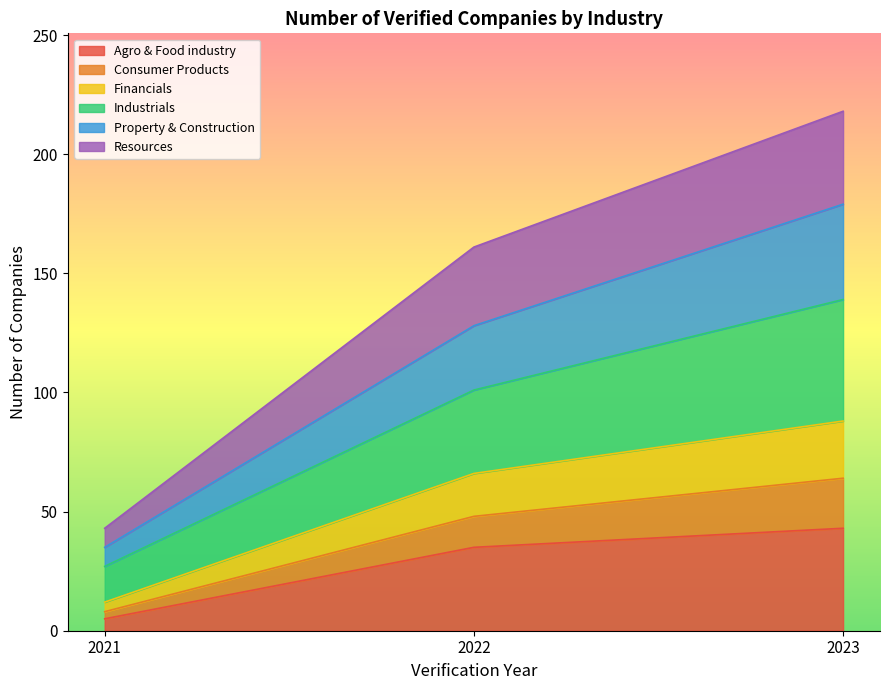

What is the maximum value for Agro & Food industry?

43